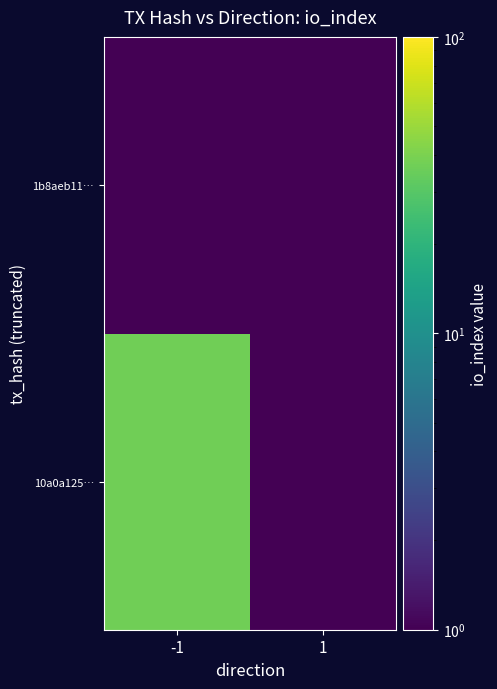

Reading right to left, transcribe all the data shown in this chart.

10a0a125…: 1=0.0	-1=37.0
1b8aeb11…: 1=0.0	-1=0.0